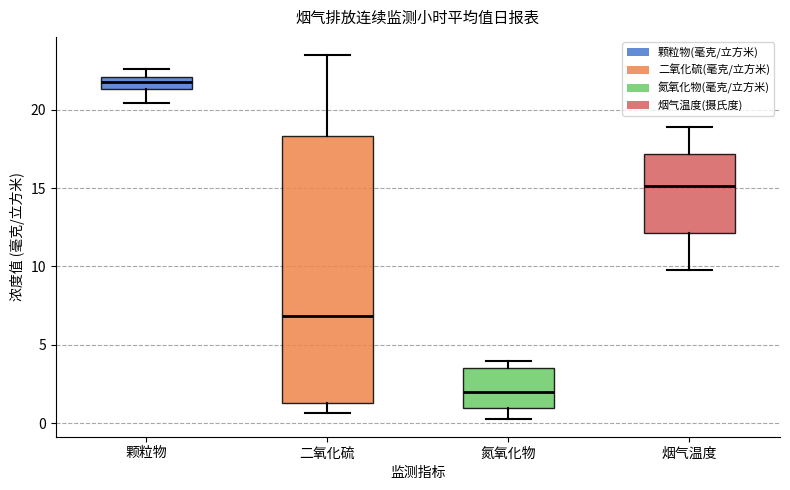

Where is the lower edge of the box for 颗粒物 on the y-axis? The values are not printed on the chart, so give them approximately, as read against the axis.

21.5